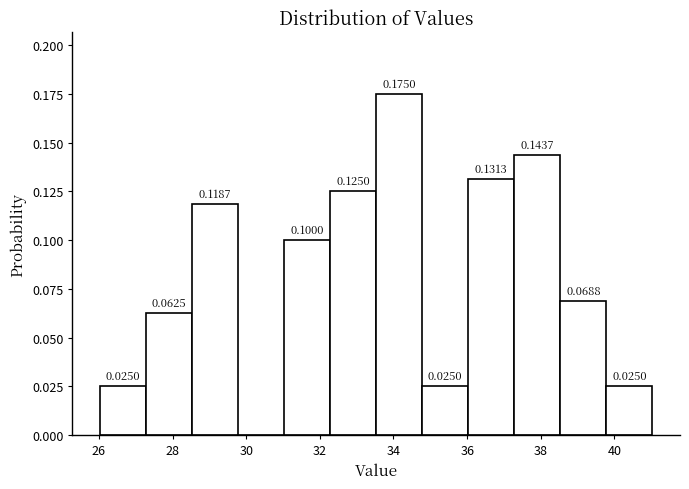

Which range on the x-axis has the tallest bar?

33.6 to 34.8